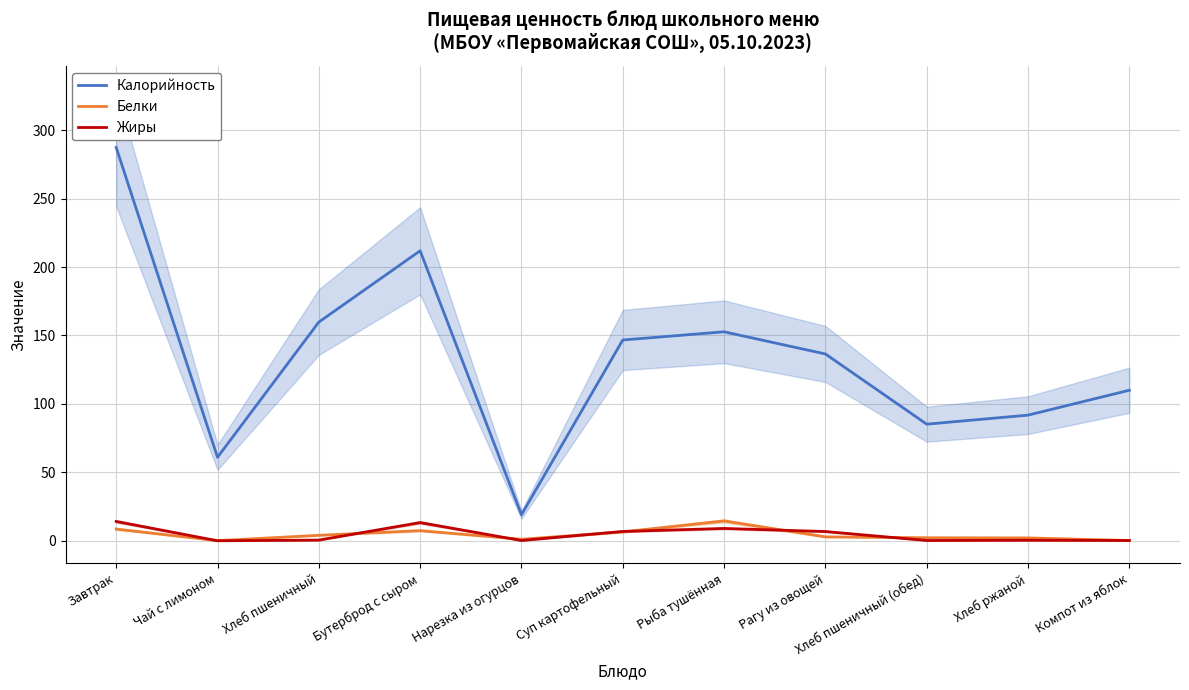

True or false: Калорийность and Жиры cross at least once.

False